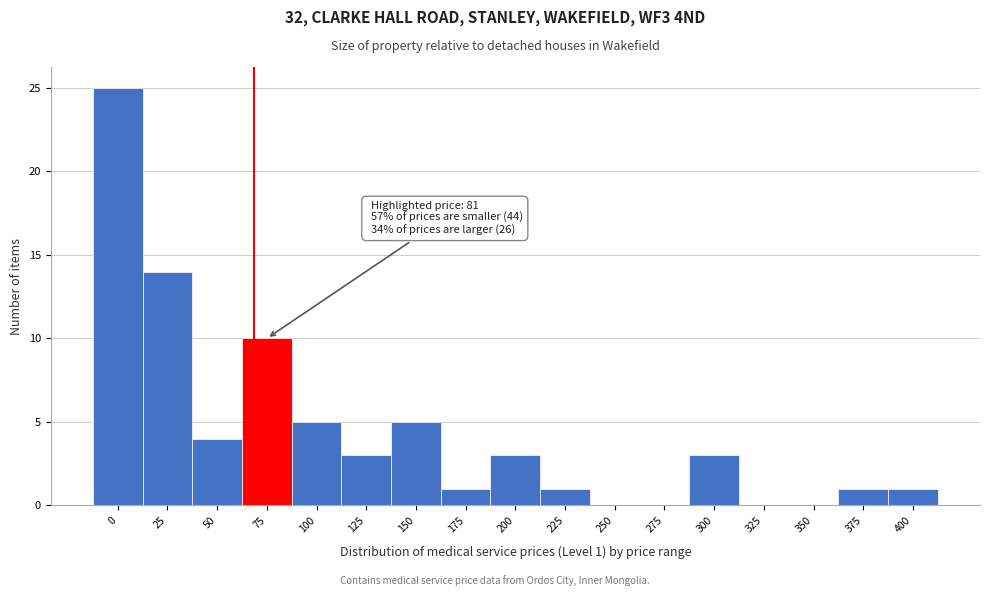

Reading right to left, transcribe all the data shown in this chart.

400=1	375=1	350=0	325=0	300=3	275=0	250=0	225=1	200=3	175=1	150=5	125=3	100=5	75=10	50=4	25=14	0=25